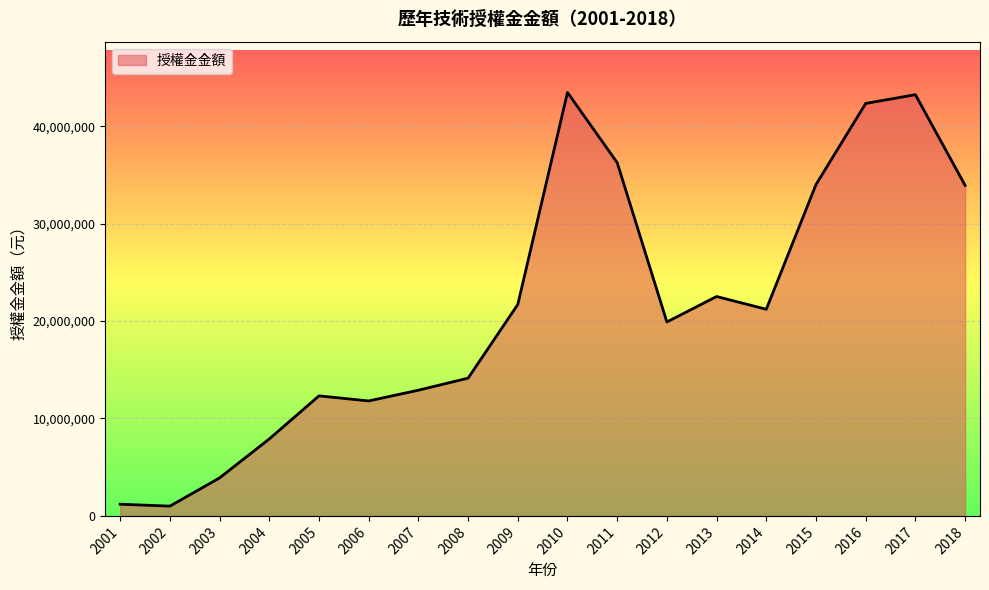

What is the minimum value shown in the chart?

1003635